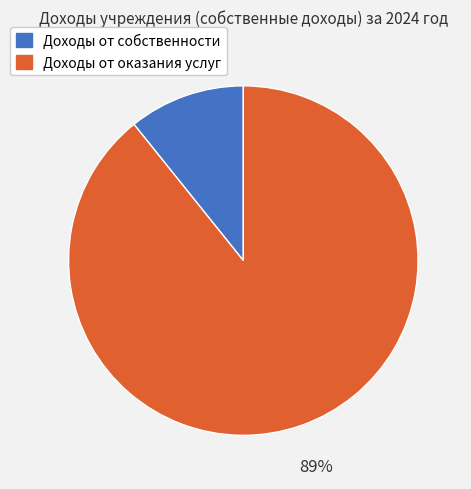

To the nearest percent, what portion does Доходы от оказания услуг represent?

89%